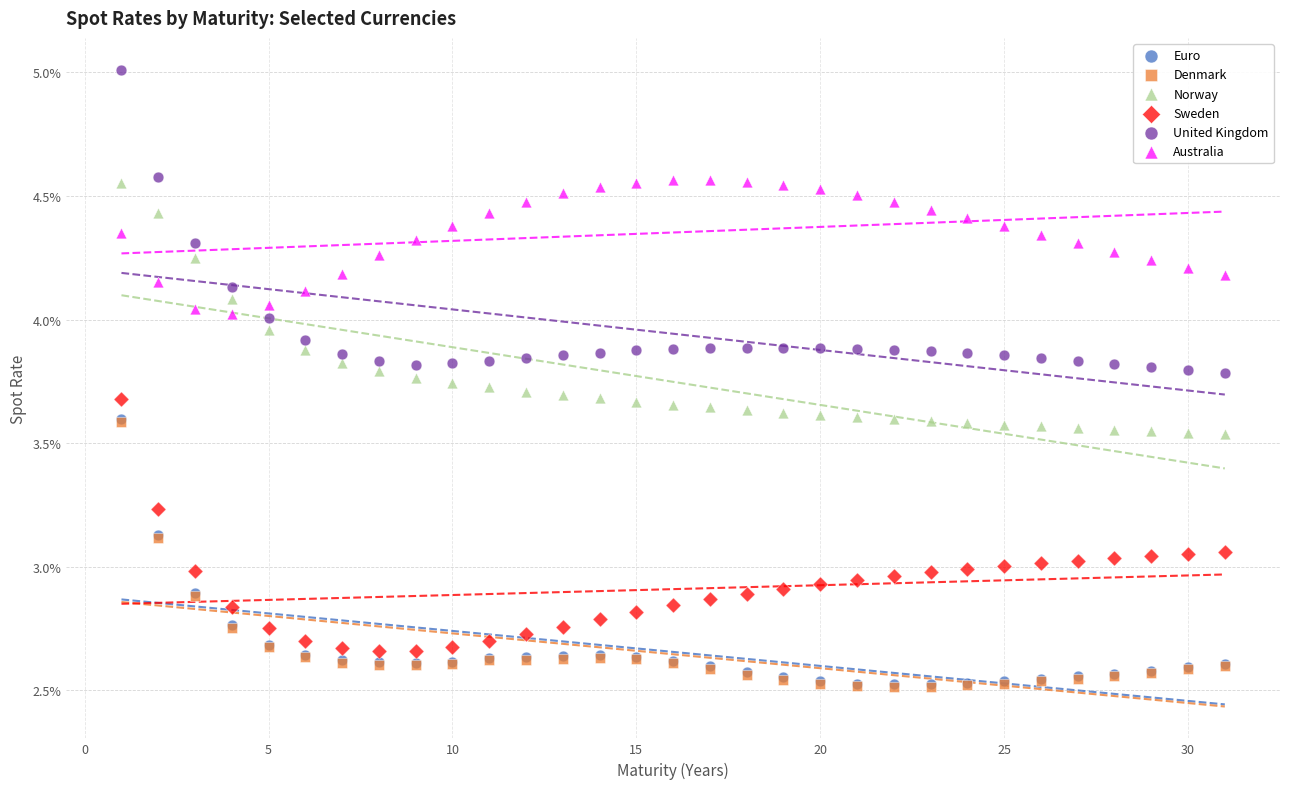

What are all the series names shown in the legend?

Euro, Denmark, Norway, Sweden, United Kingdom, Australia